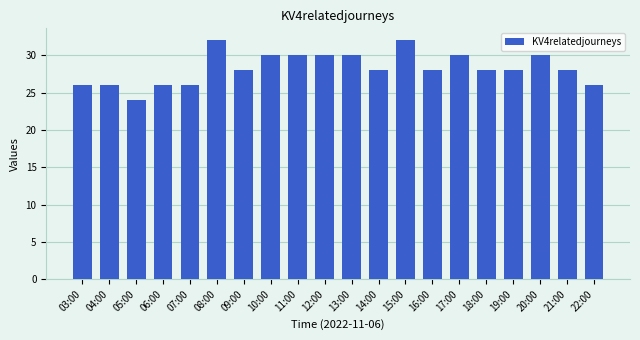

What is the value of the 15th bar from the left?

30